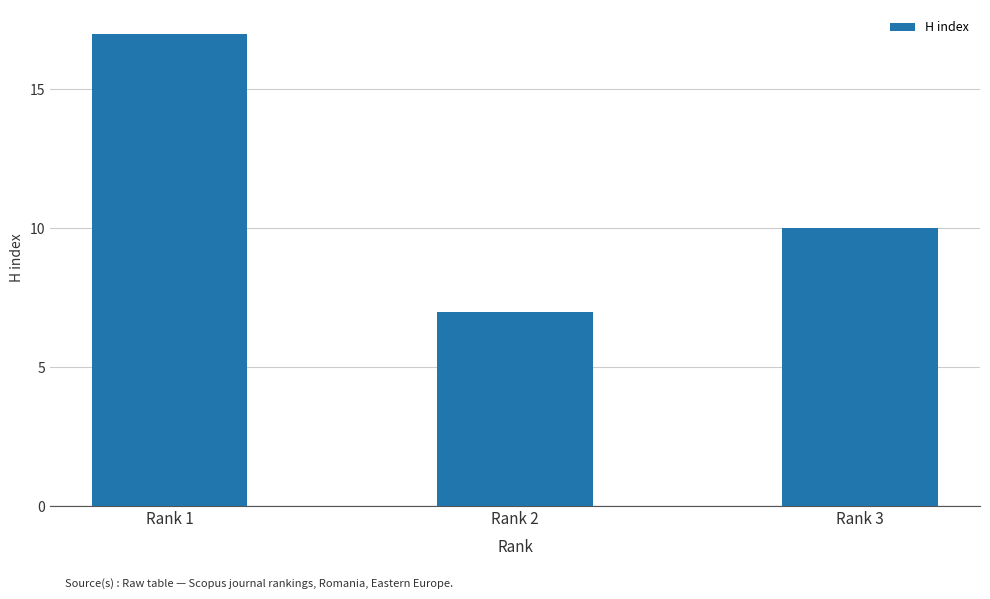

At which label is the value closest to 12?

Rank 3